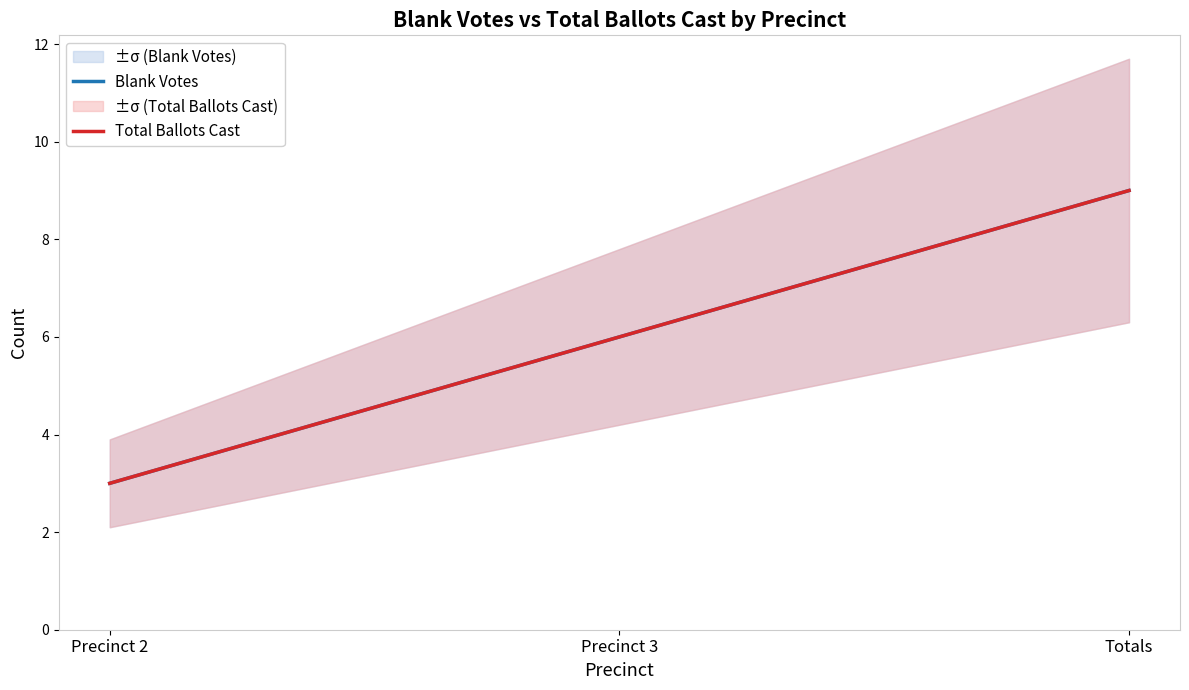

What is the sum of the Blank Votes values at Precinct 3 and Precinct 2?

9